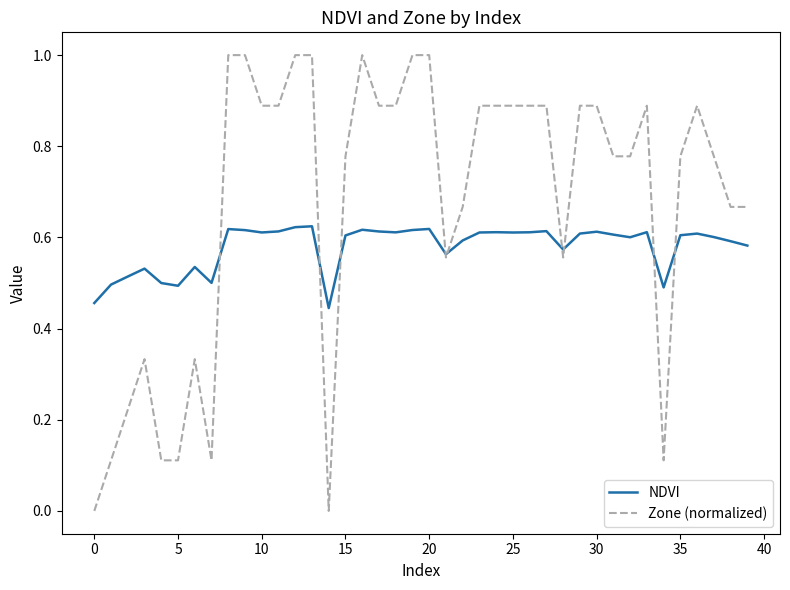

Which series has the widest spread of values?

Zone (normalized)